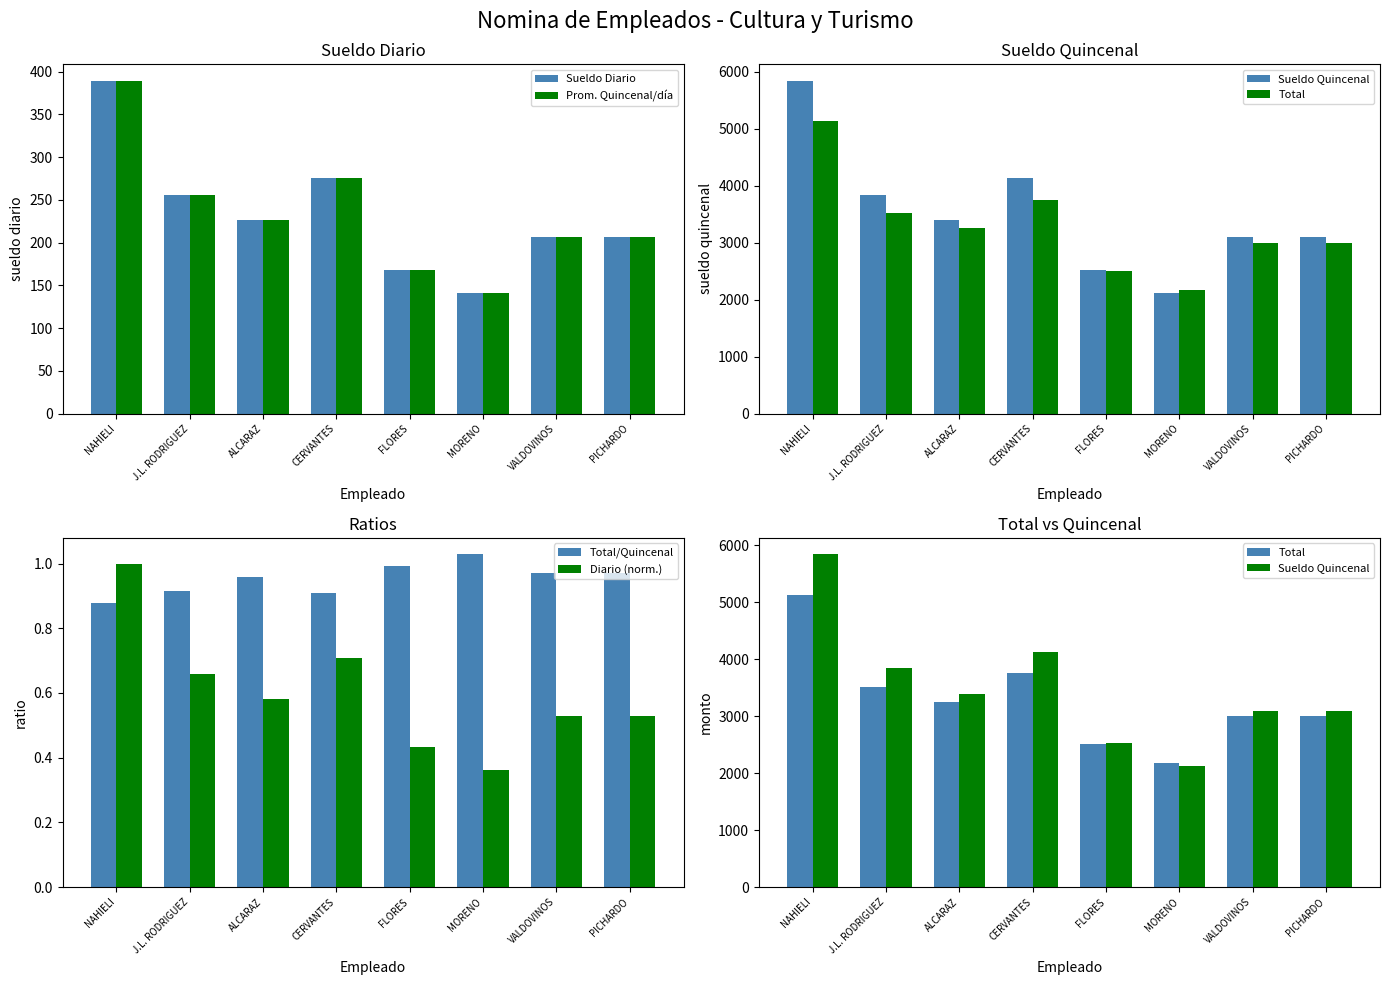

How many values in the Sueldo Diario series exceed 226?

3